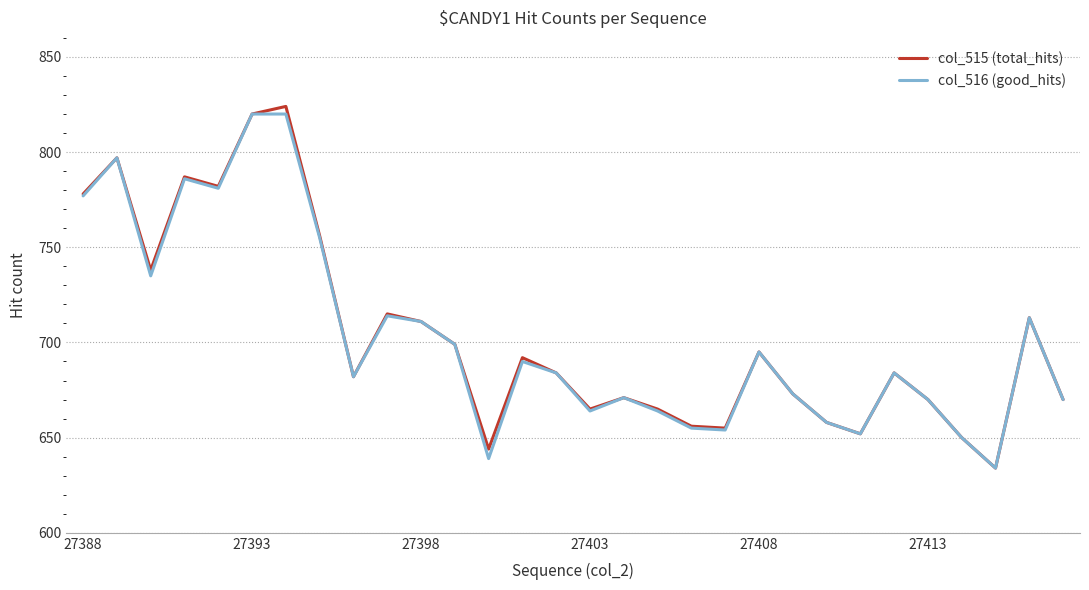

What is the lowest value of the col_515 (total_hits) series?

634